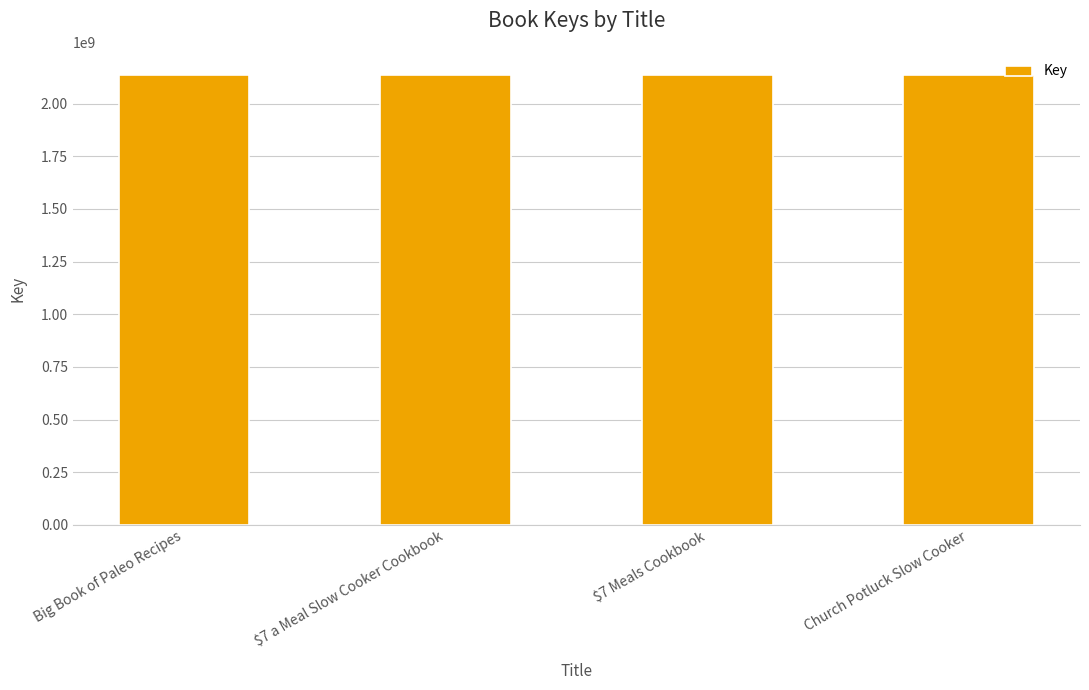

What is the ratio of the value at Big Book of Paleo Recipes to the value at $7 a Meal Slow Cooker Cookbook?

1.0